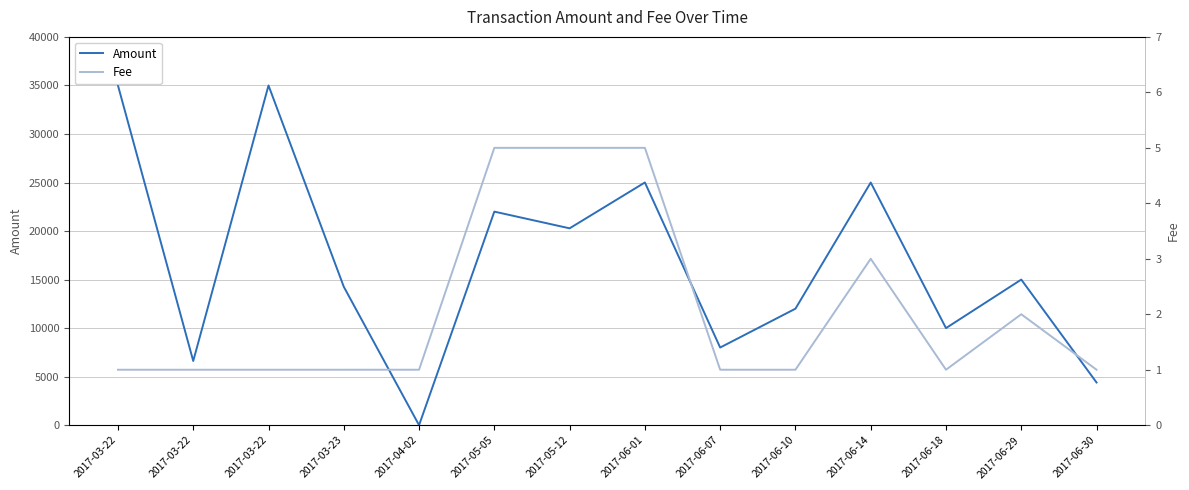

True or false: Fee and Amount cross at least once.

False